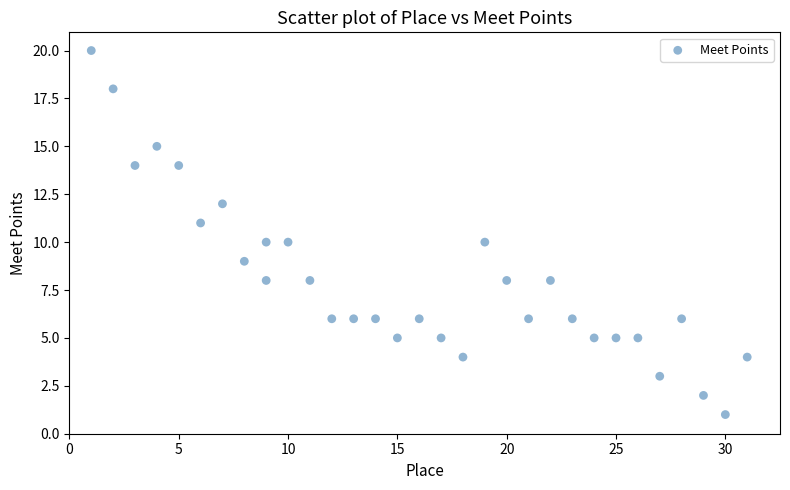

What is the range of X values (max minus min)?

30